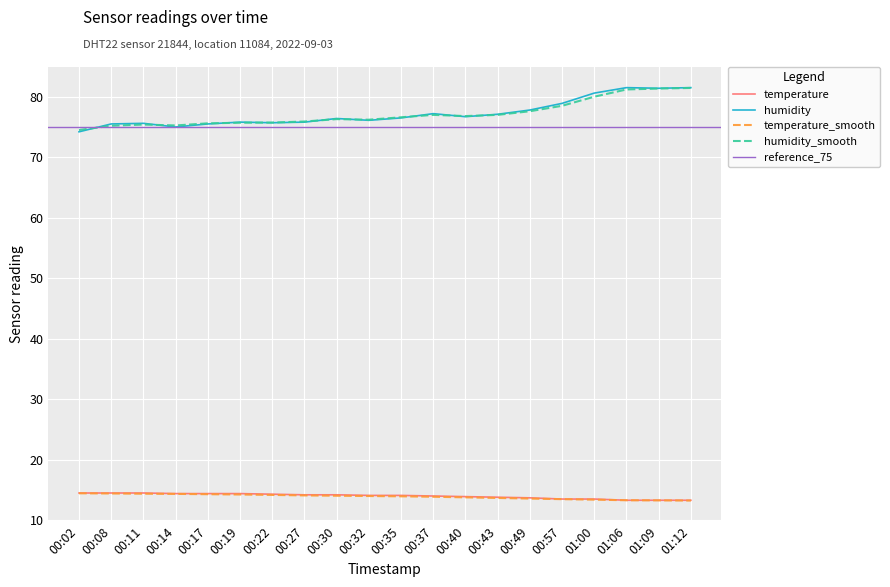

The humidity_smooth series shows 125.5 at 00:27. True or false?

False